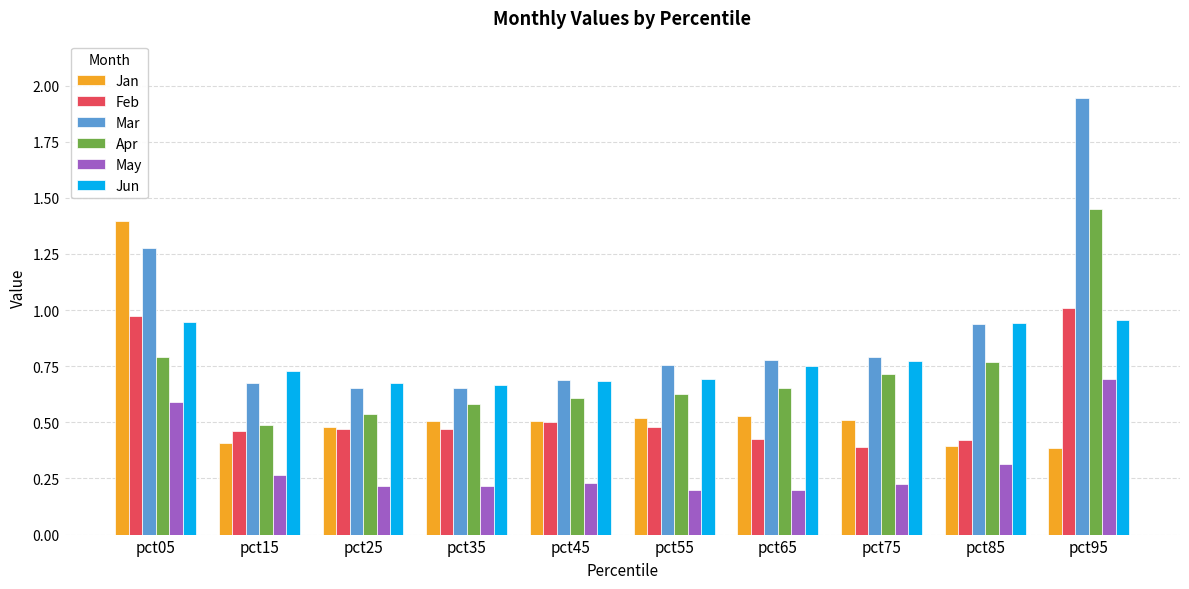

At which category is the sum across all series the highest?

pct95